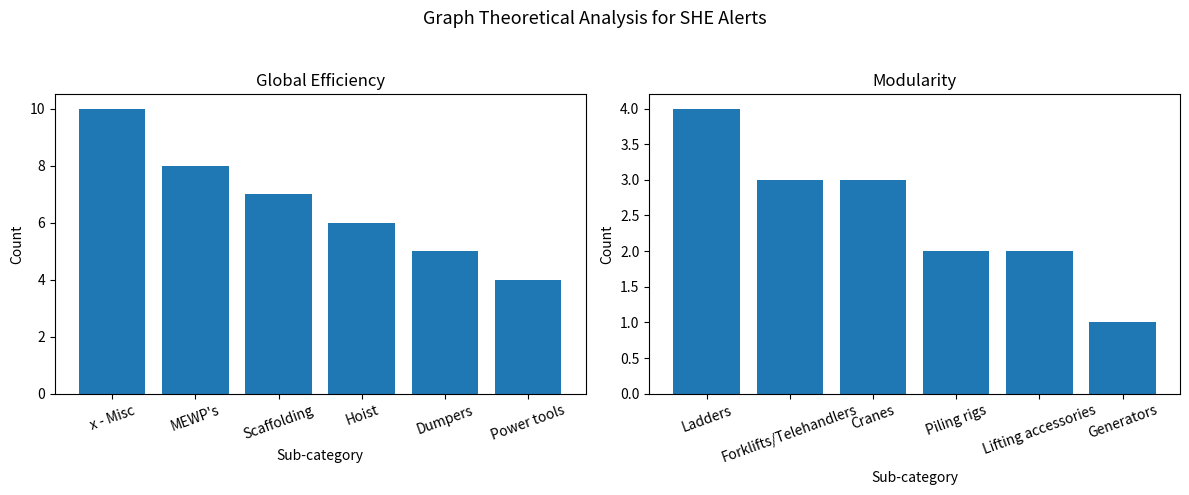

At how many categories does at least one series exceed 7?

2